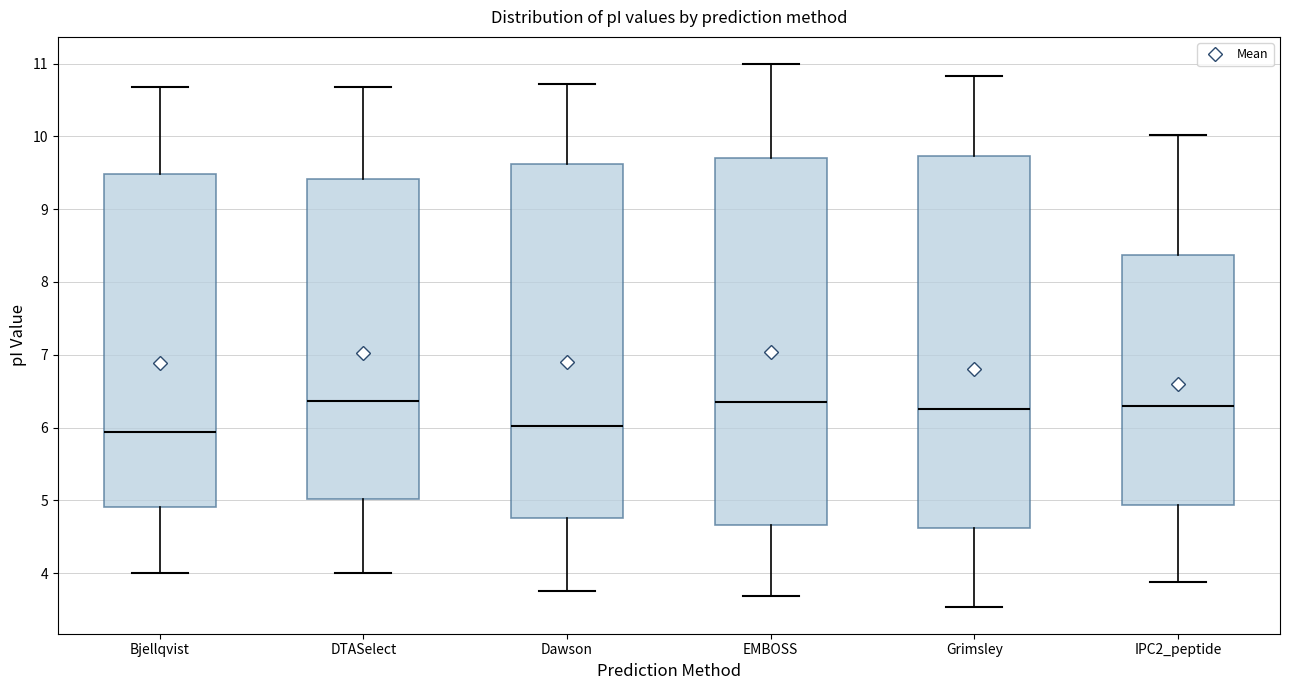

Where does the median line of the box for DTASelect sit on the y-axis? The values are not printed on the chart, so give them approximately, as read against the axis.

6.4